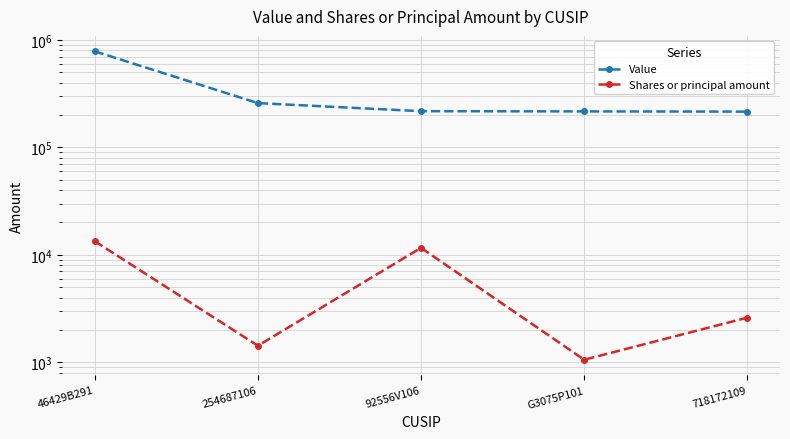

Which category has the lowest value across all series?

G3075P101